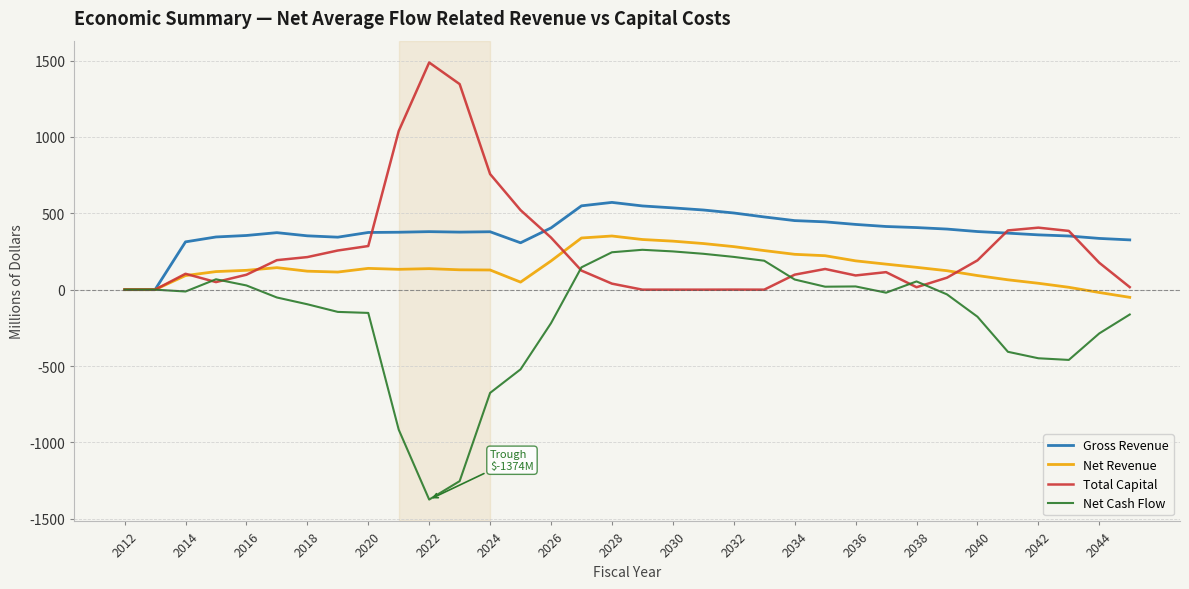

What is the maximum value for Total Capital?

1487.2